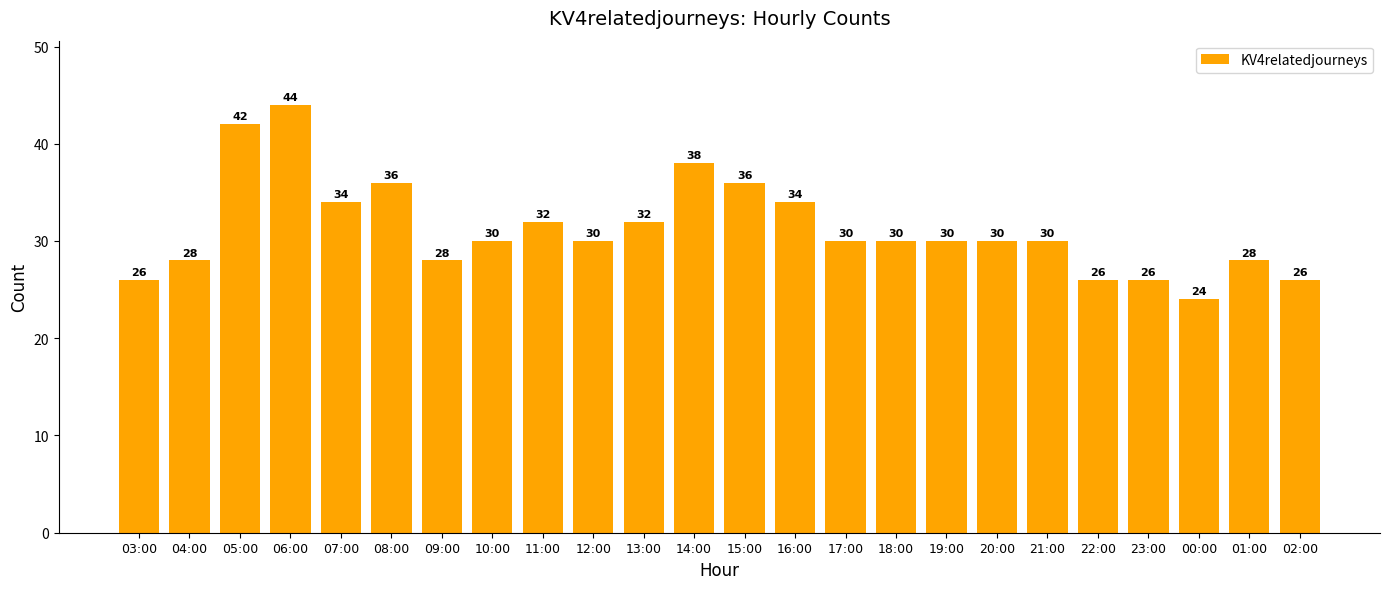

Which category has the highest value across all series?

06:00